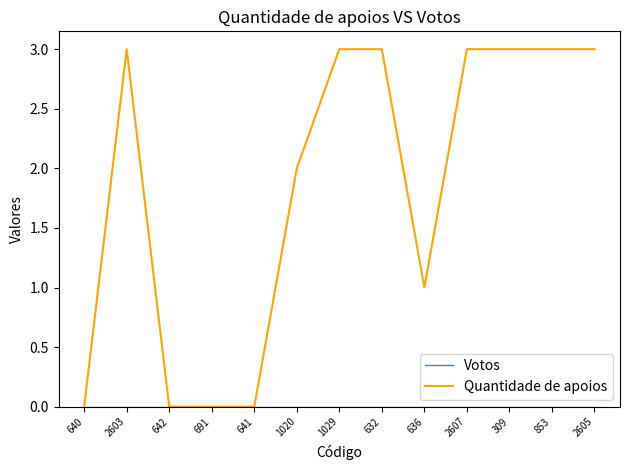

Which series has the largest range (max minus min)?

Quantidade de apoios